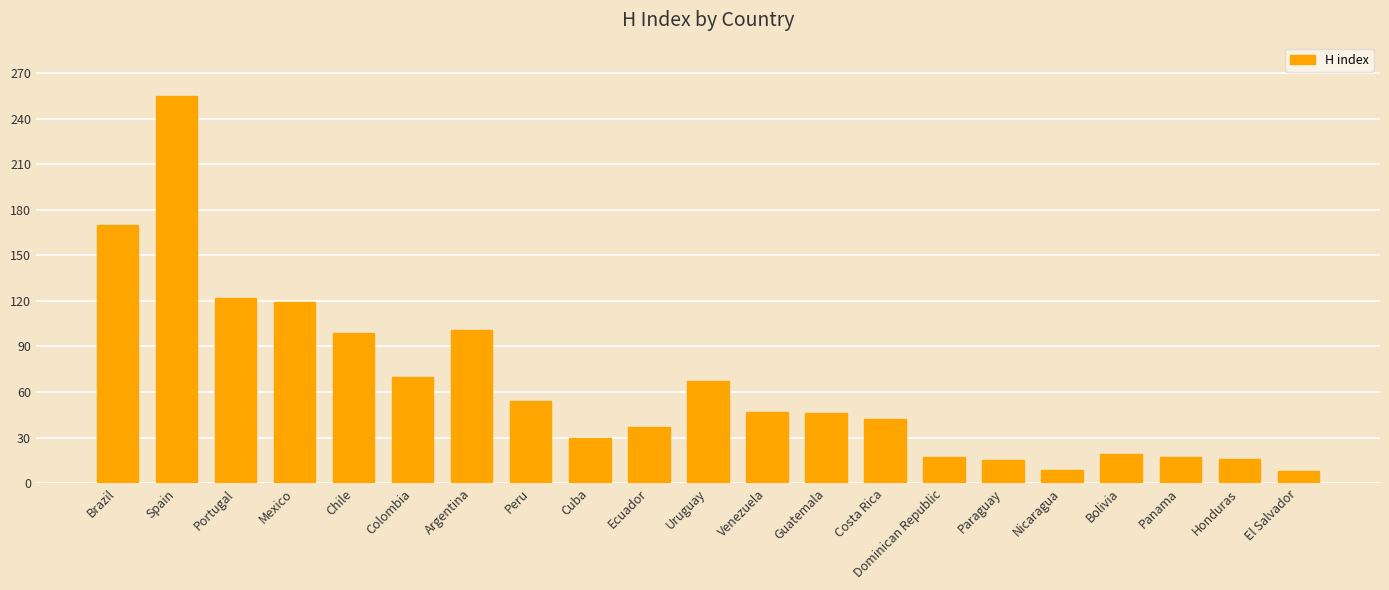

At which category does the chart reach its peak across all series?

Spain